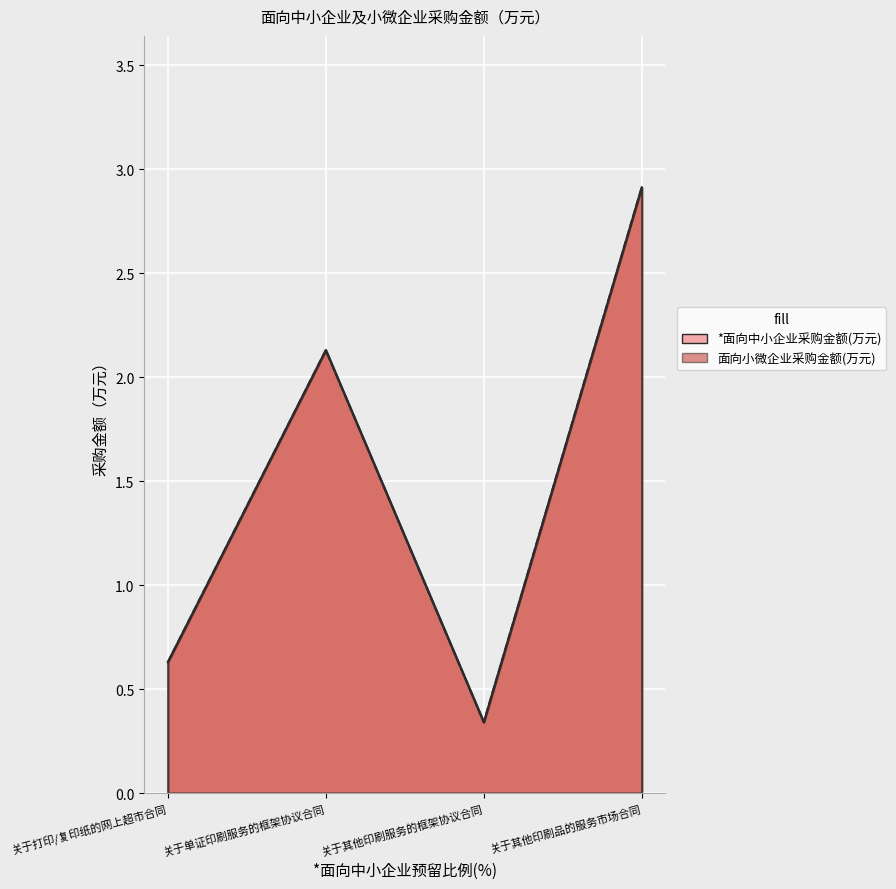

Reading right to left, list all the values displayed in this chart.

*面向中小企业采购金额(万元): 2.9	0.3	2.1	0.6
面向小微企业采购金额(万元): 2.9	0.3	2.1	0.6